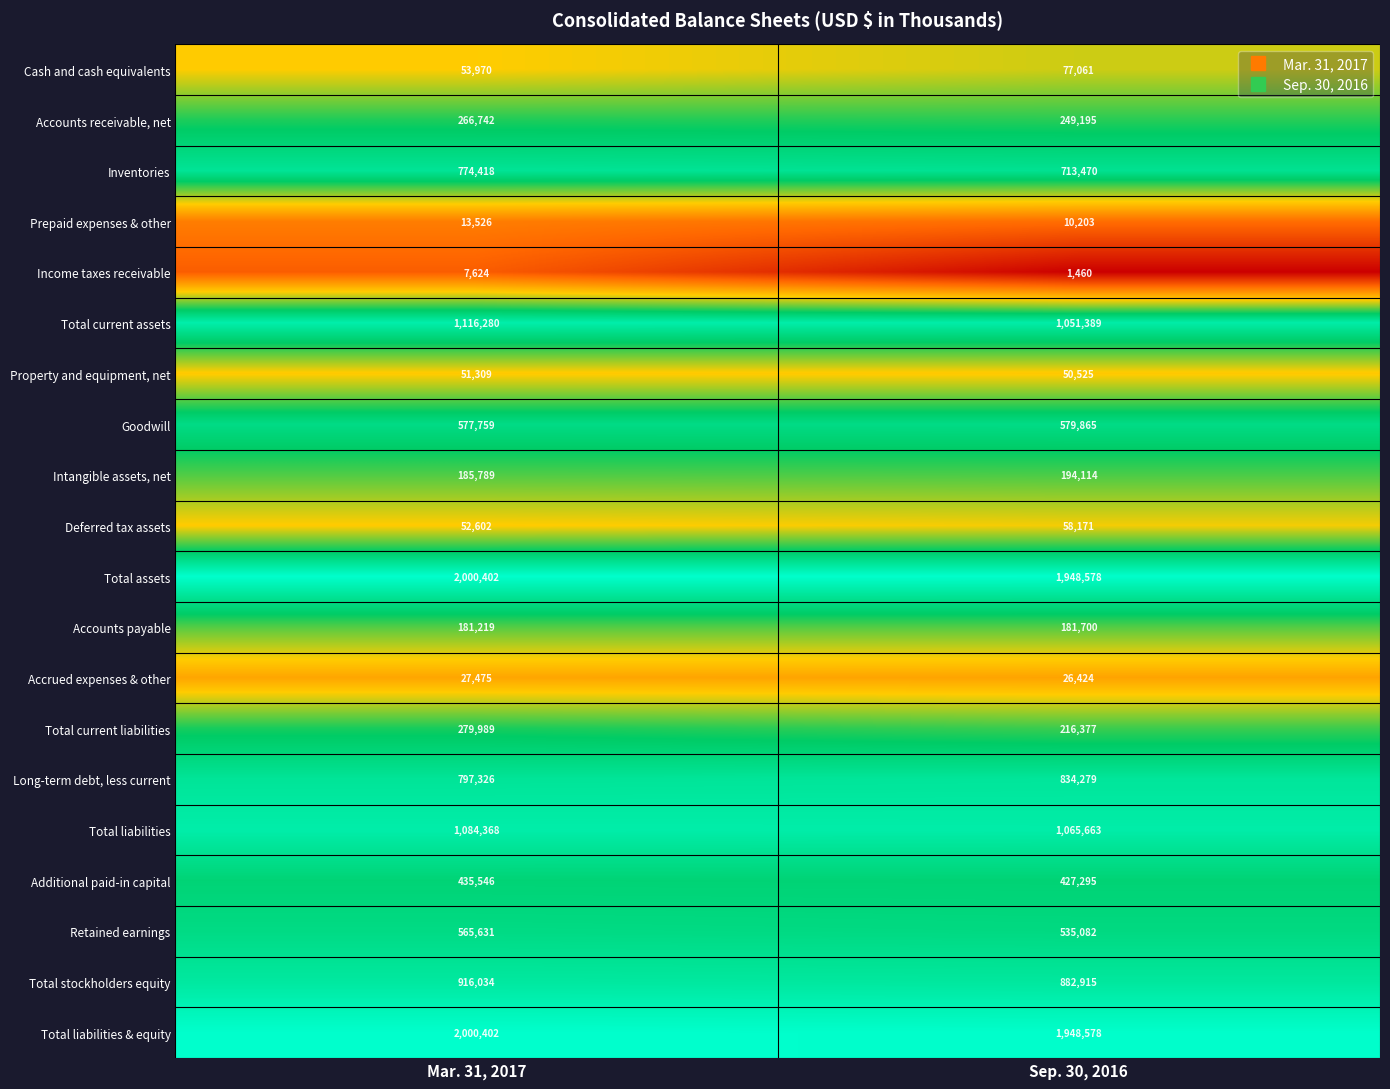

What is the spread (max minus min) of values at Sep. 30, 2016?

1947118